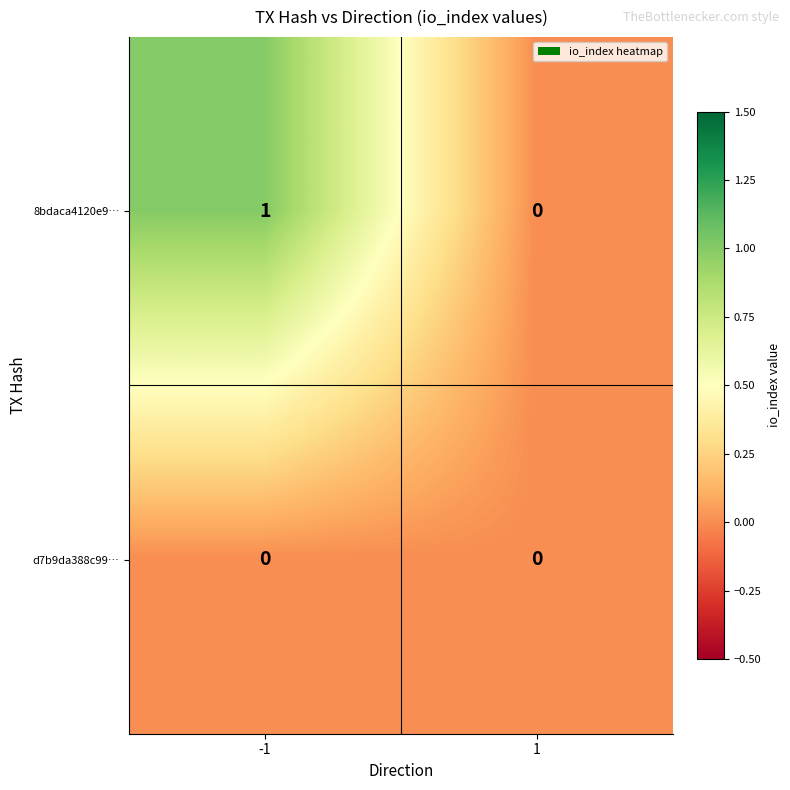

The 8bdaca4120e9… series shows 1 at 1. True or false?

False